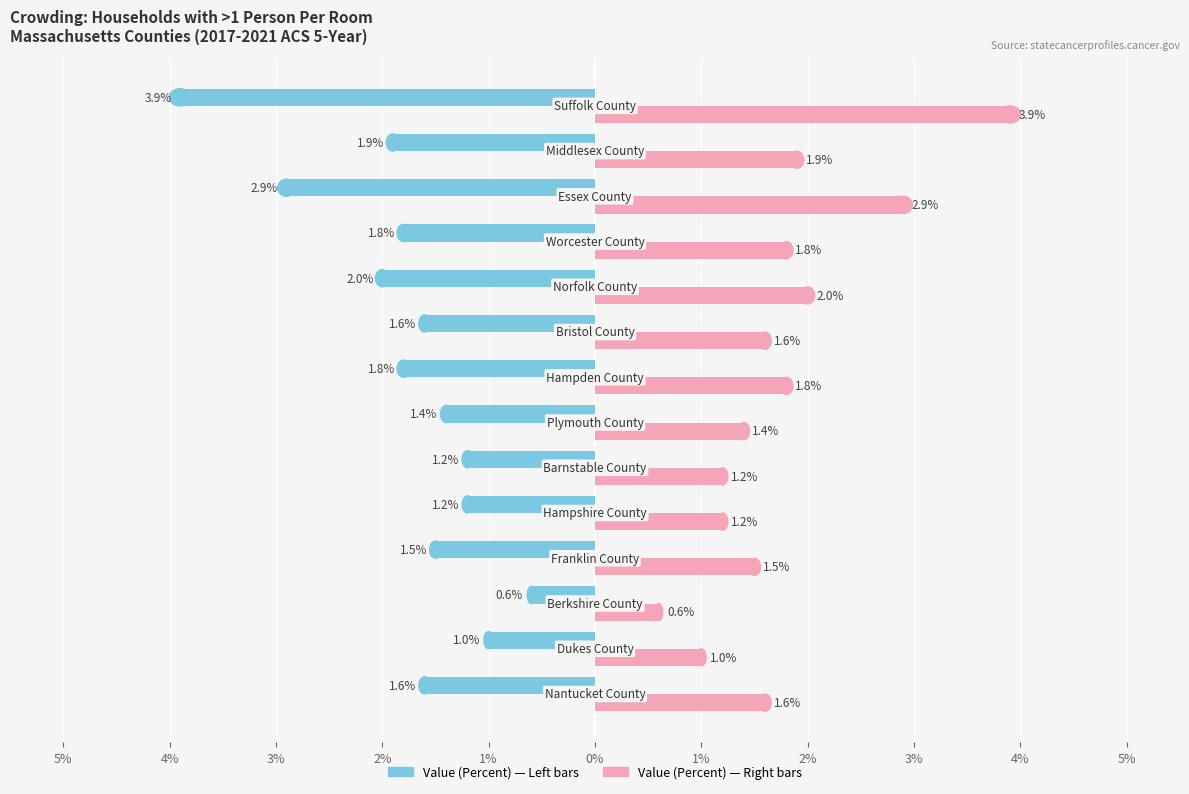

True or false: Value (Percent) has a value of -2.7 at 2%.

False